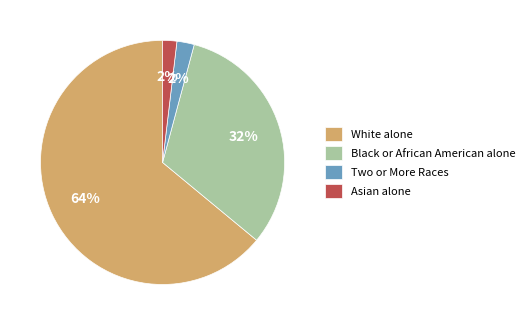

Between Two or More Races and Black or African American alone, which is larger?

Black or African American alone